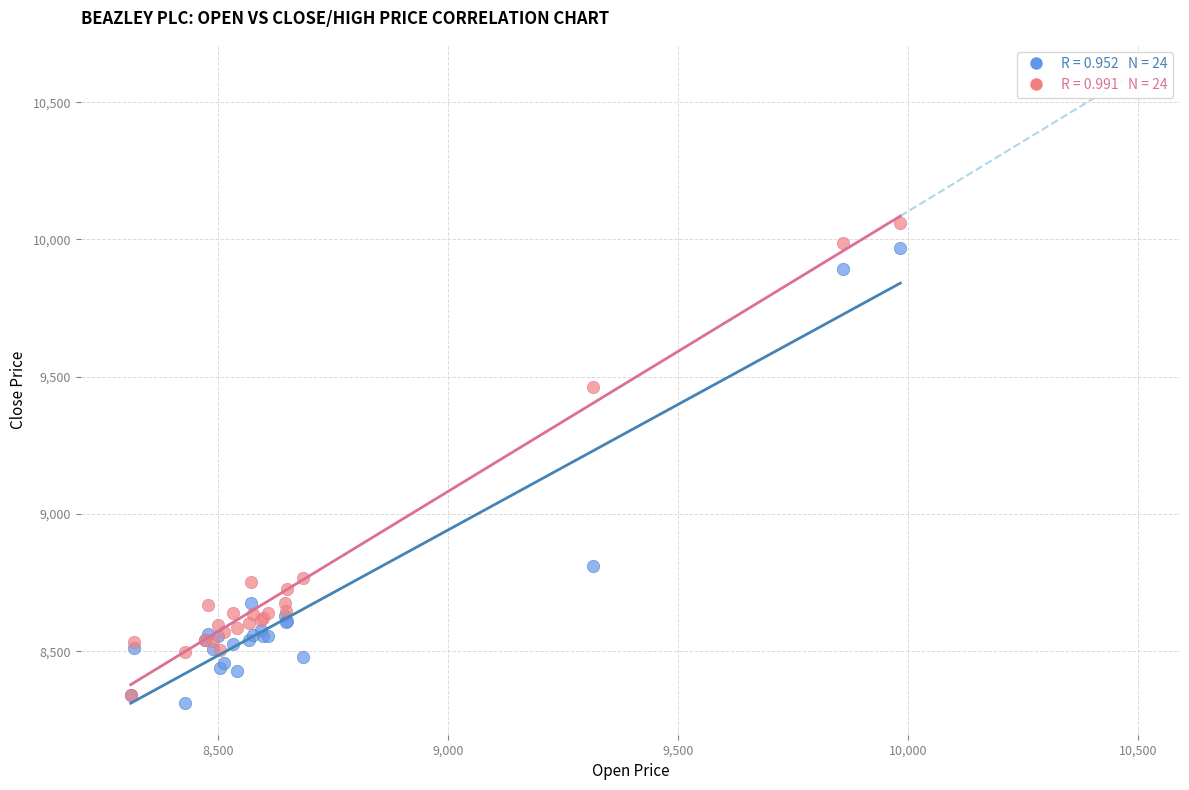

Across all series, what Y value is closest to 9184?

9461